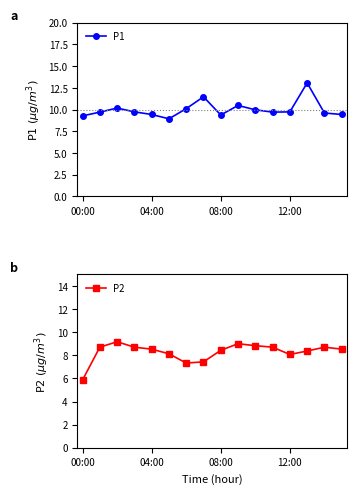

At how many categories does at least one series exceed 7?

16